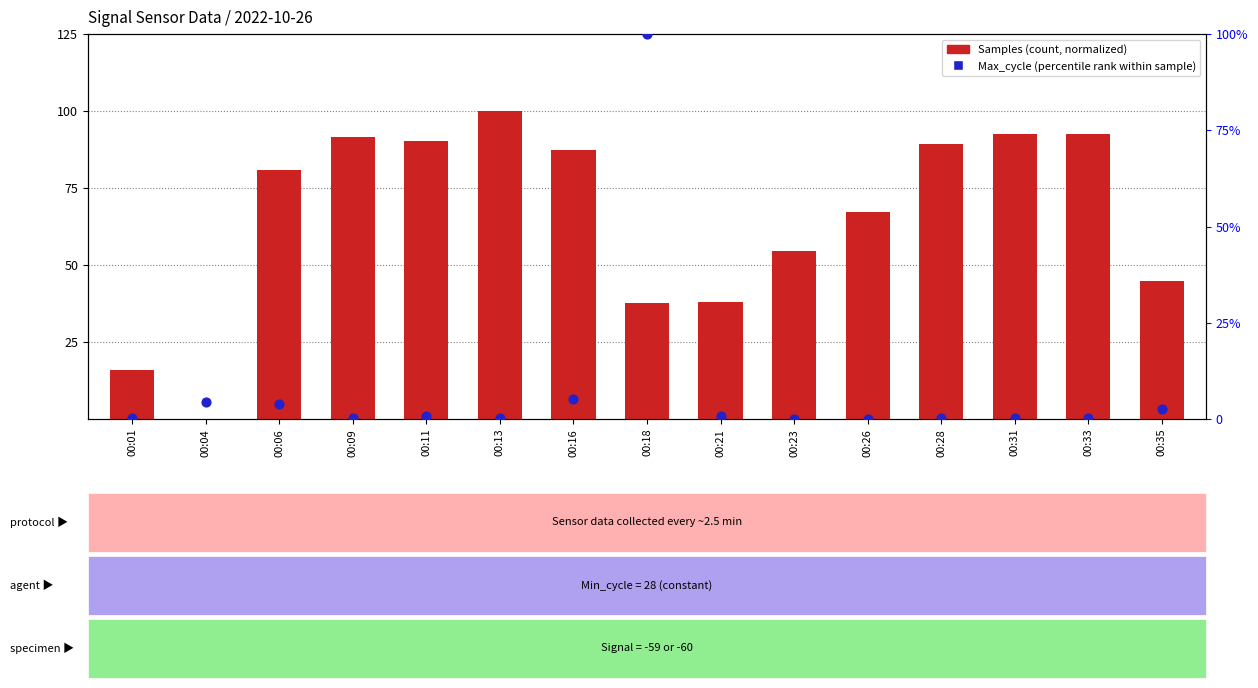

Which series contains the lowest Y value?

Samples (normalized)